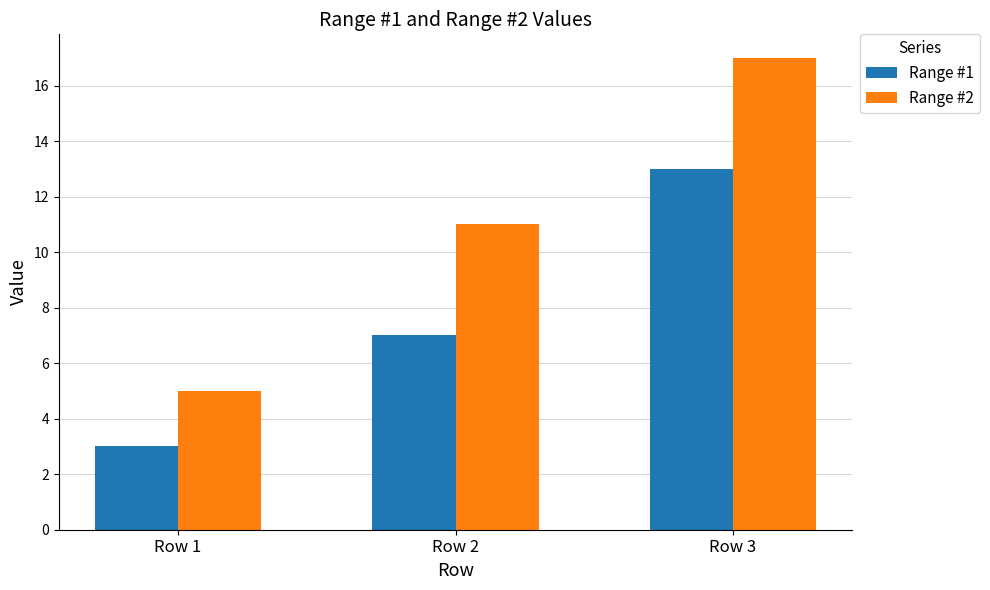

List the series in order of their overall mean, lowest first.

Range #1, Range #2